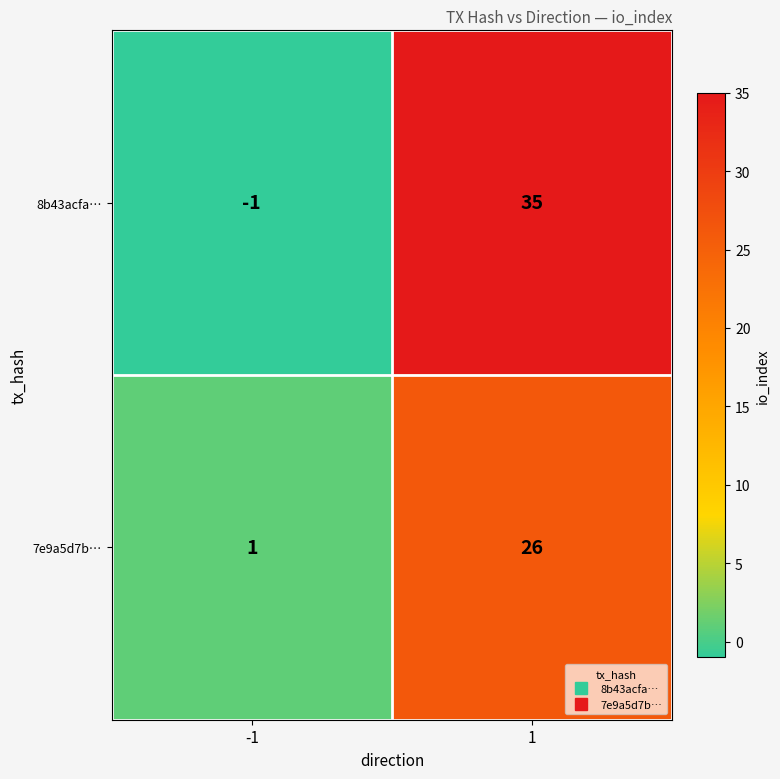

What is the difference between the highest and lowest values at 1?

9